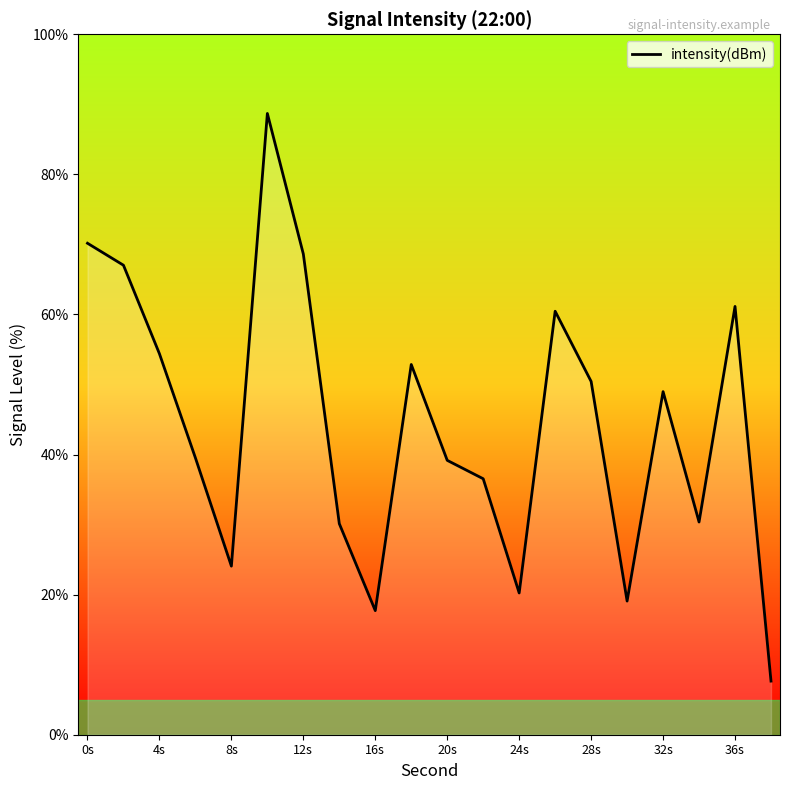

What is the minimum value shown in the chart?

7.7